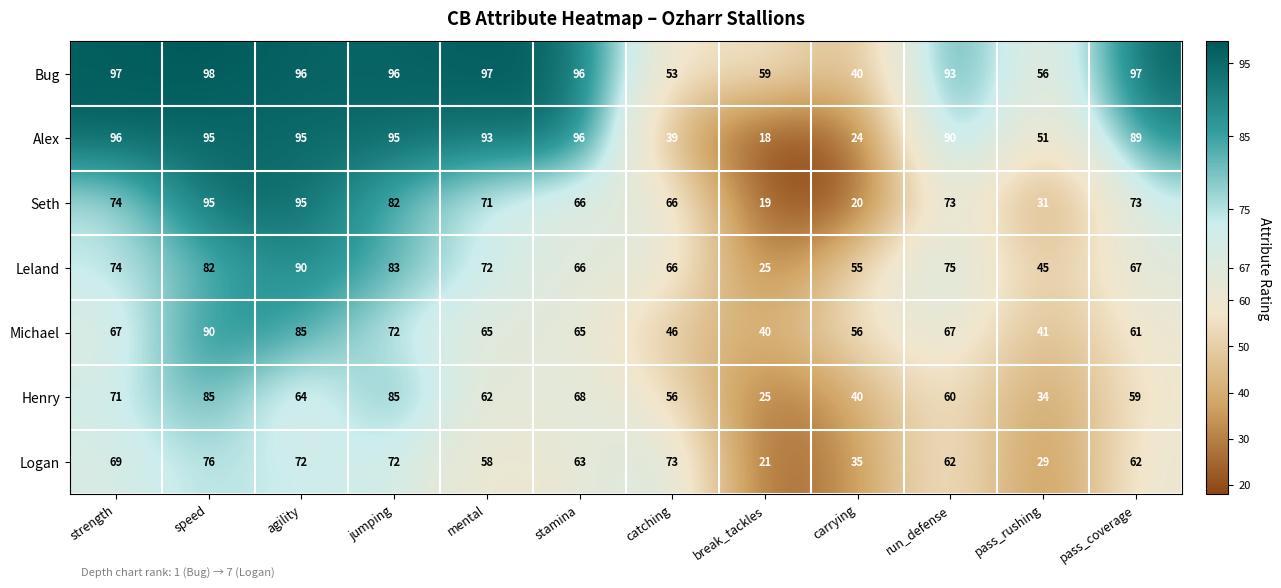

Is it true that Seth equals 39 at agility?

False